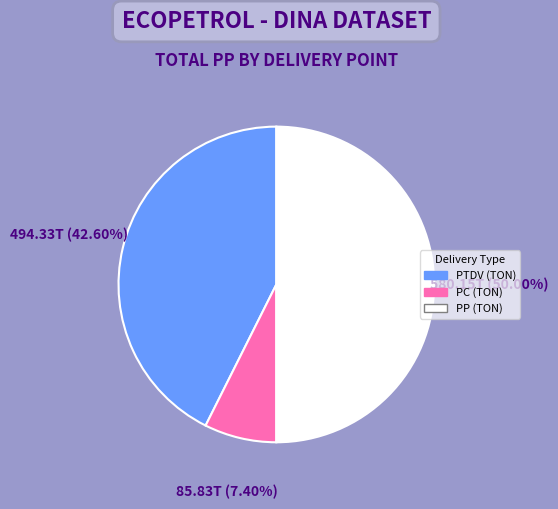

Does PC (TON) represent more than half of the total?

No